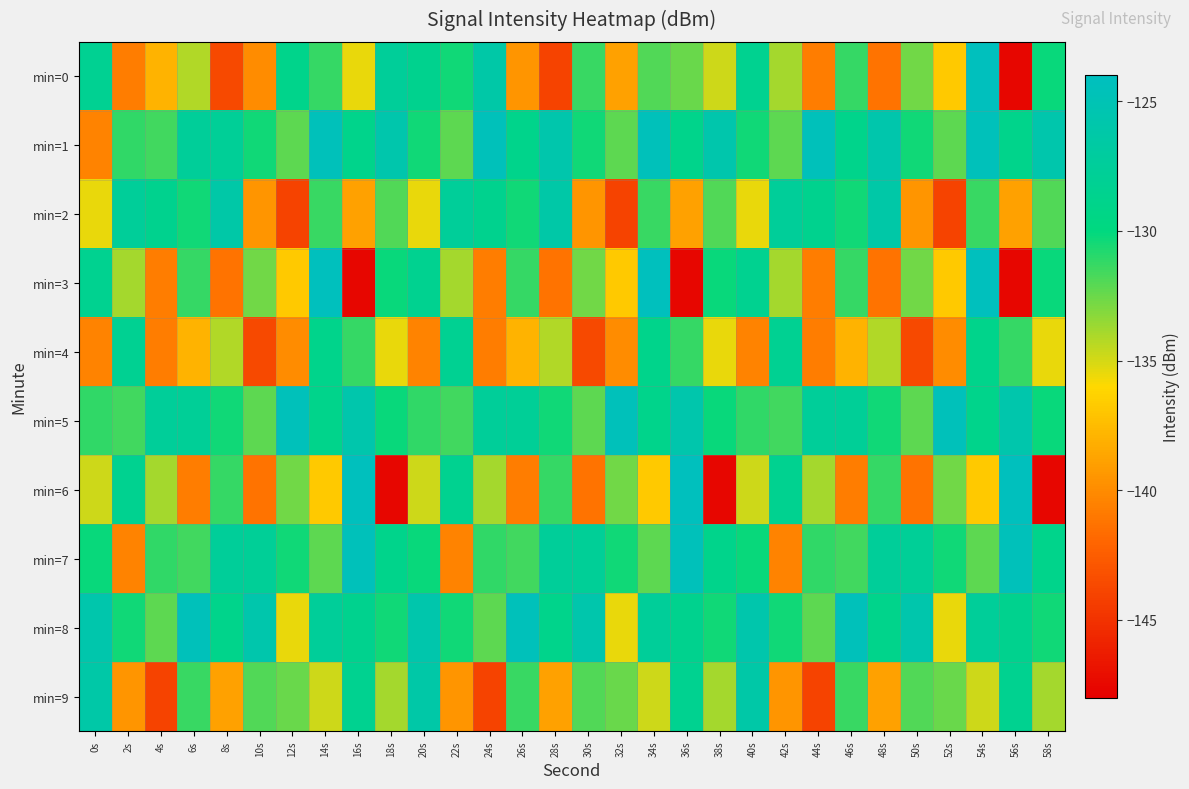

At which category does the chart reach its peak across all series?

54s